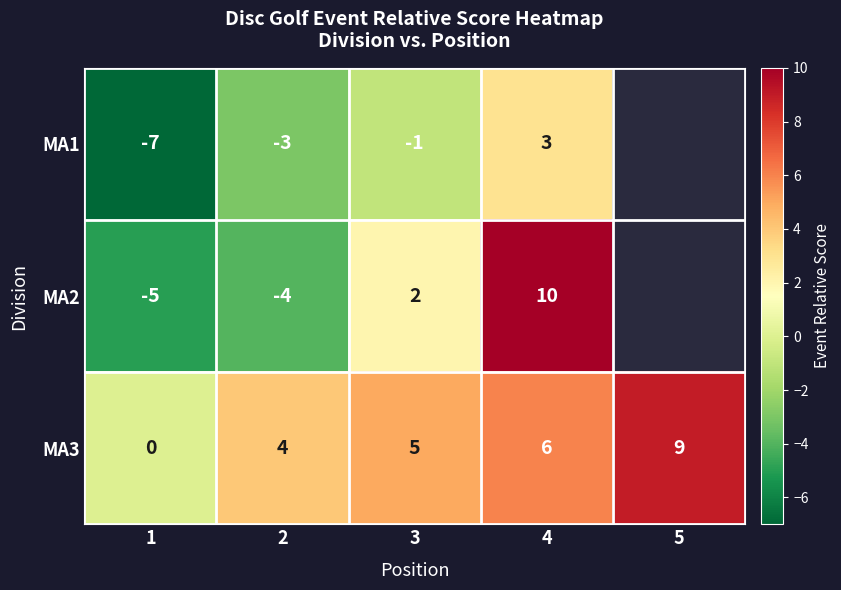

How many values in MA3 are above zero?

4